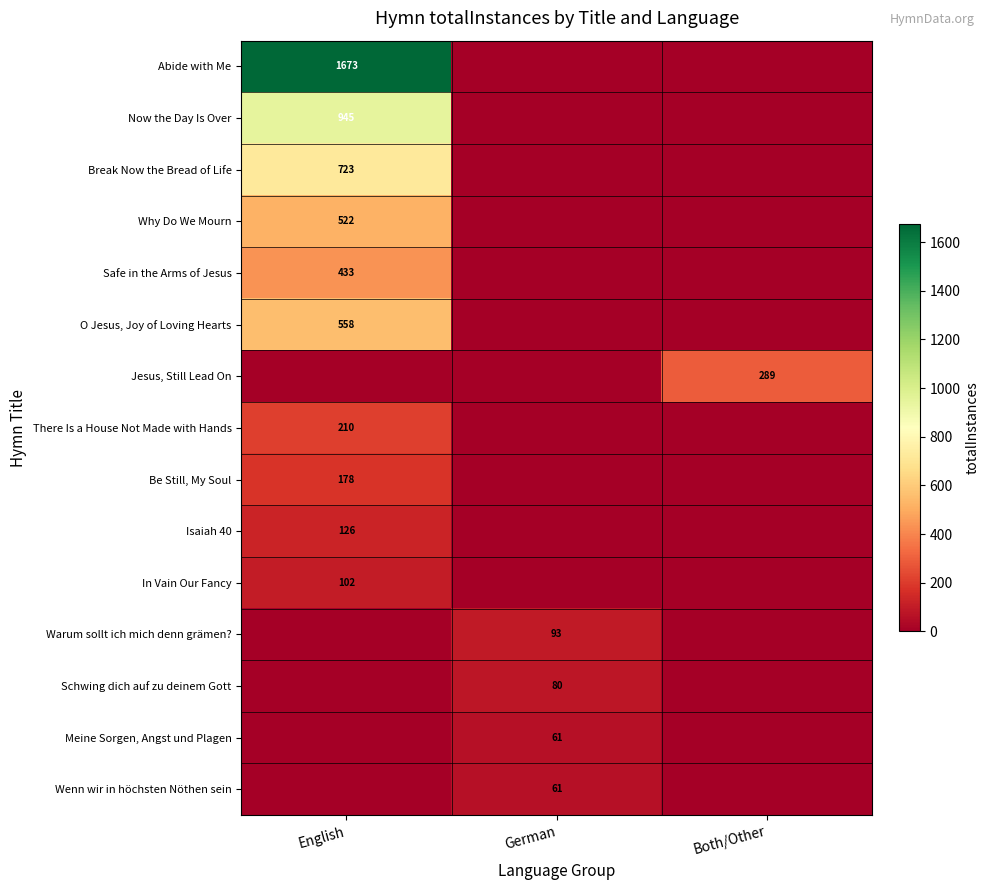

What is the difference between the highest and lowest values at German?

93